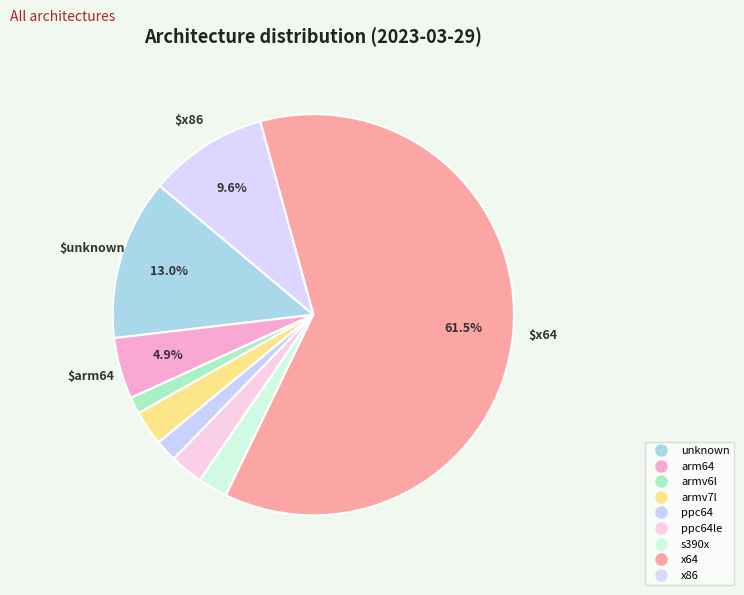

Count the number of slices in the pie.

9